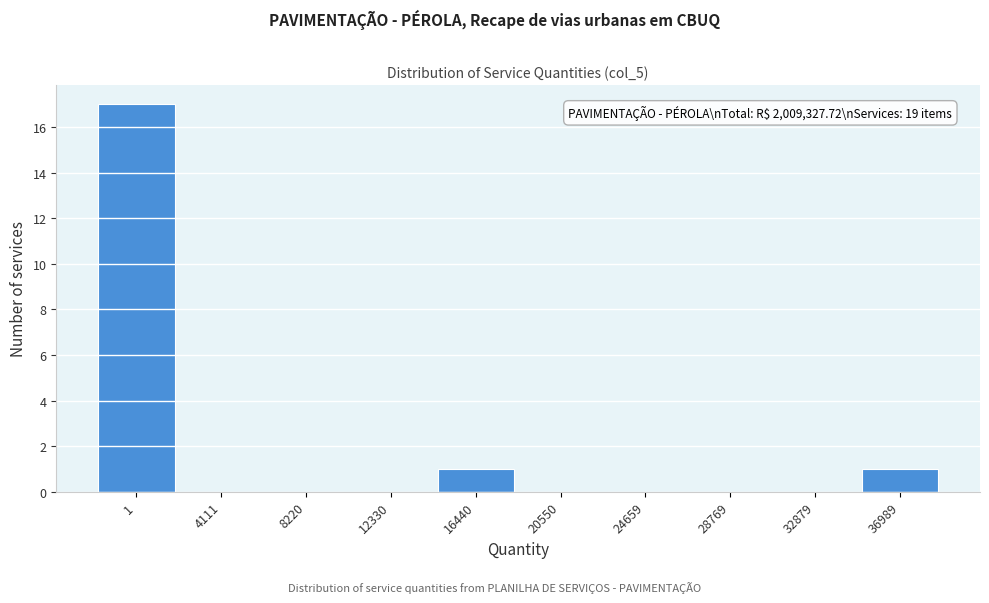

Reading left to right, transcribe all the data shown in this chart.

1=17	4111=0	8220=0	12330=0	16440=1	20550=0	24659=0	28769=0	32879=0	36989=1